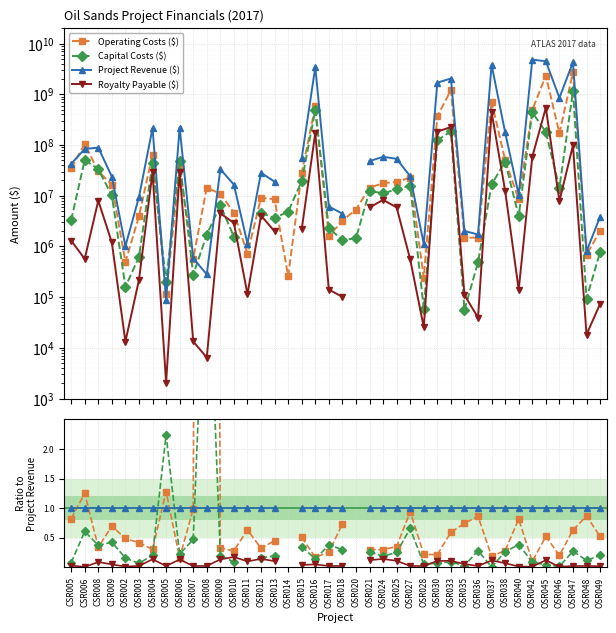

How many lines are shown in the chart?

4